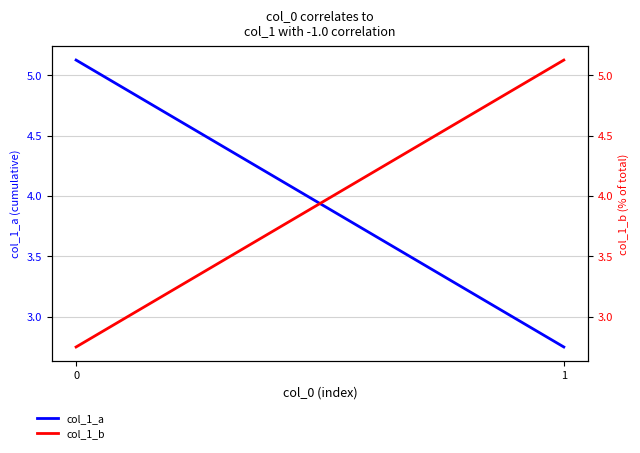

What is the difference between the maximum and minimum values in the col_1_a series?

2.4